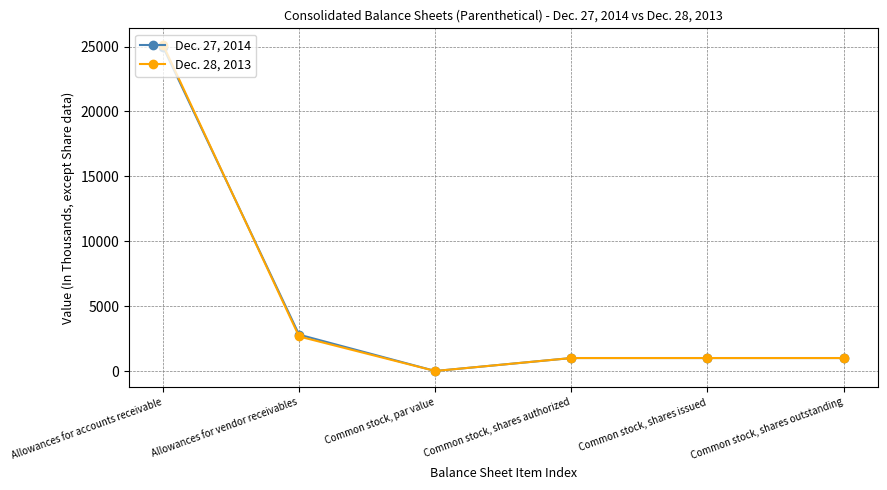

Which series changed the most between Allowances for accounts receivable and Common stock, shares outstanding?

Dec. 28, 2013